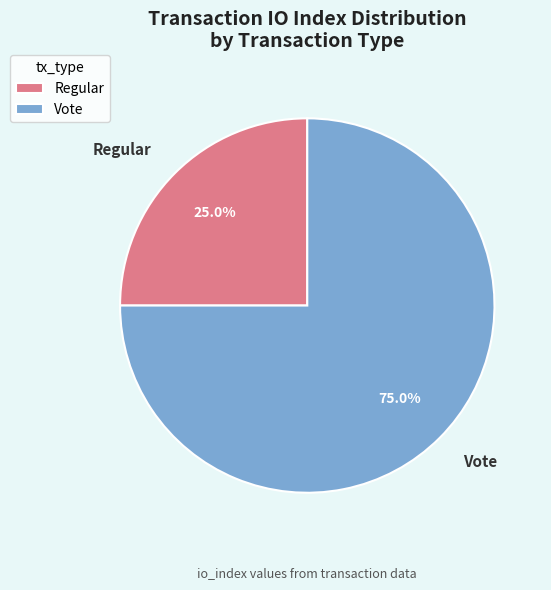

To the nearest percent, what percentage of the pie is Vote?

75%